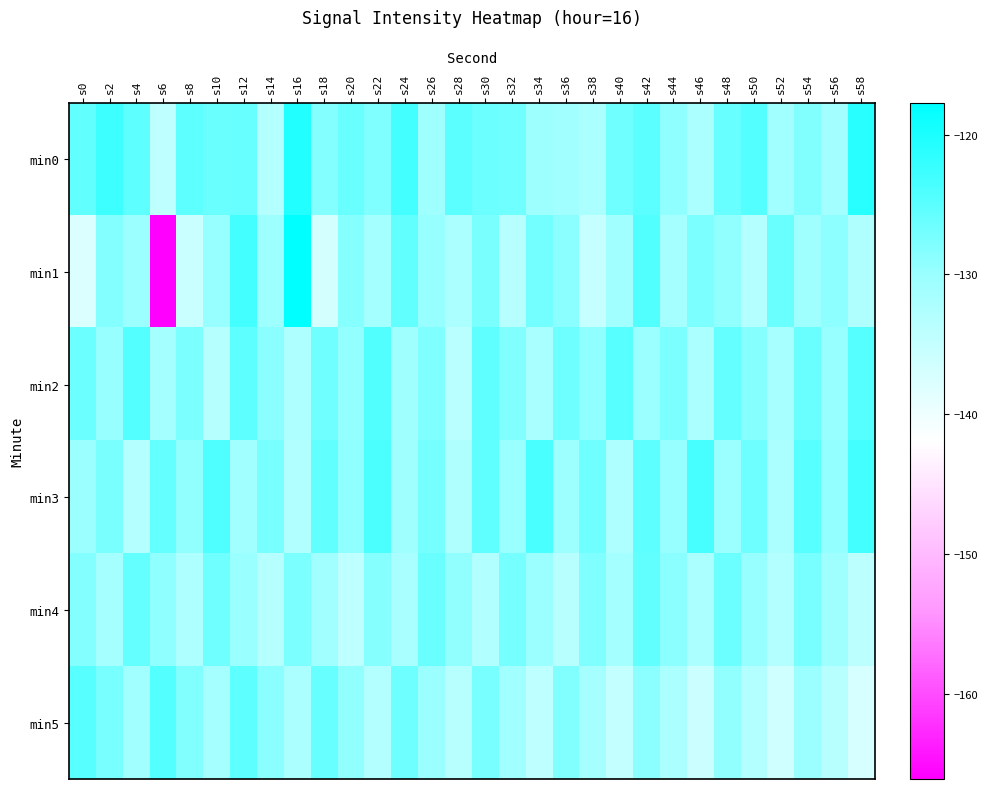

Which series has the largest total across all categories?

min0